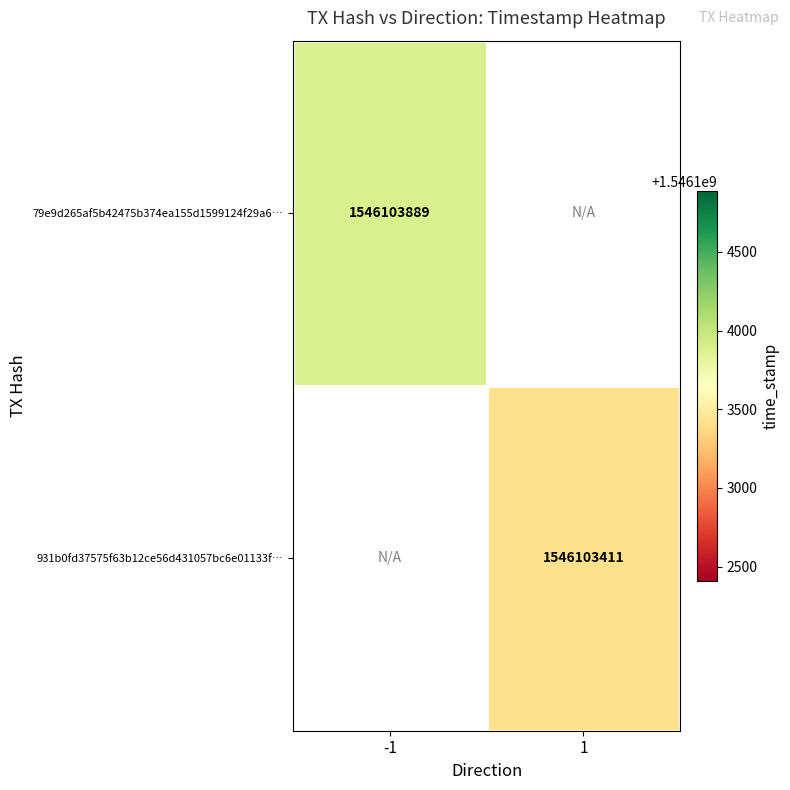

True or false: 79e9d265af5b42475b374ea155d1599124f29a6 has a value of 990269392 at -1.

False